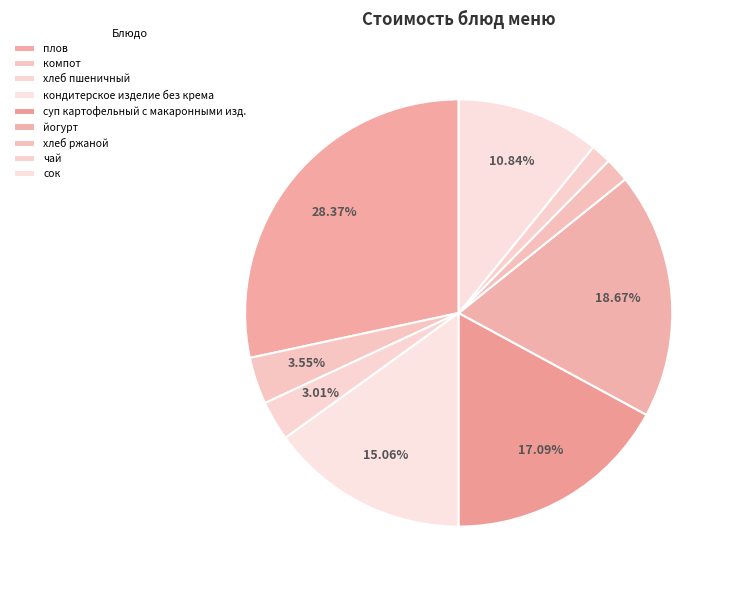

How many segments does this pie chart have?

9